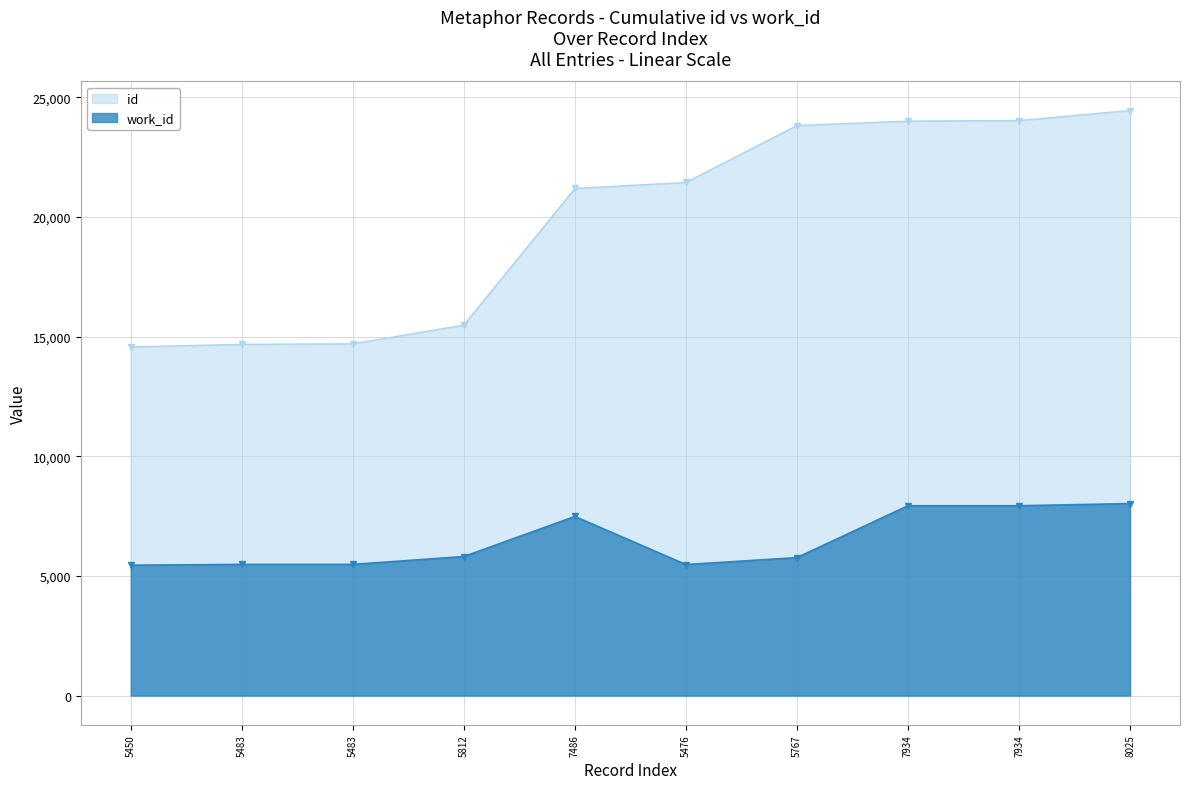

At which category is the sum across all series the highest?

8025